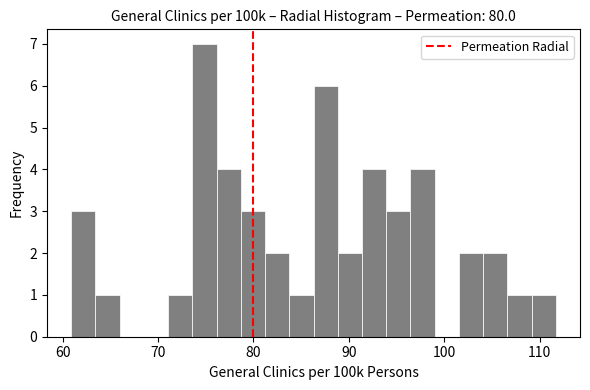

Around what value on the x-axis is the tallest bar? Give the approximate position of its centre, as read against the axis.

75